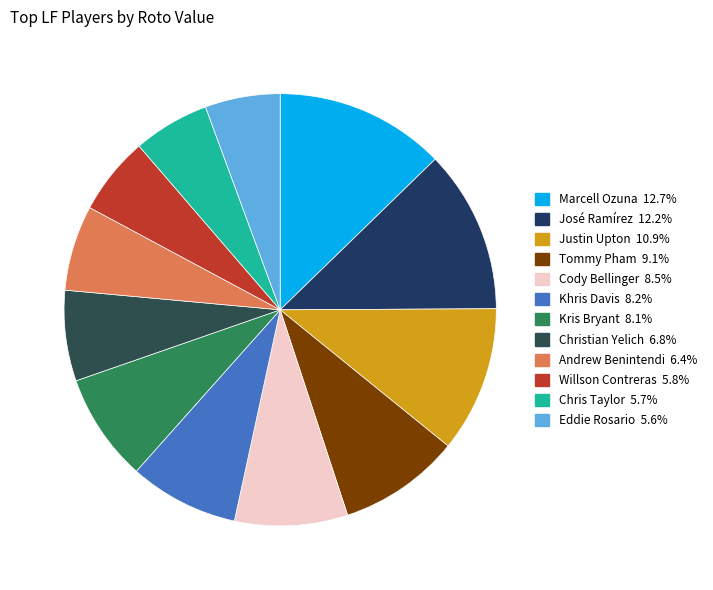

Which category has the smallest portion of the pie?

Eddie Rosario